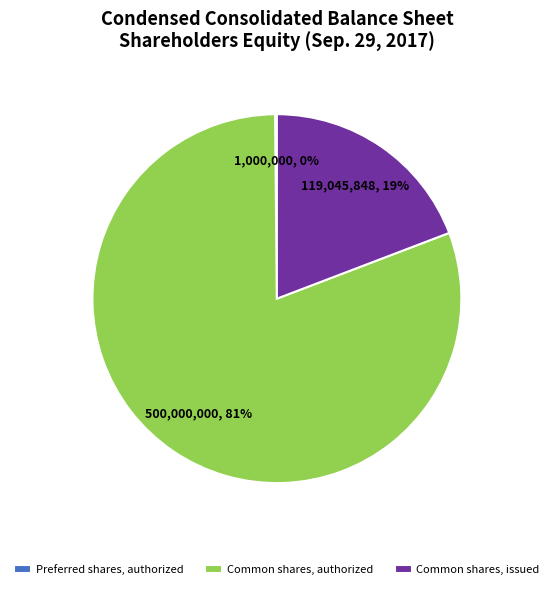

The Common shares, authorized slice represents 70% of the pie. True or false?

False